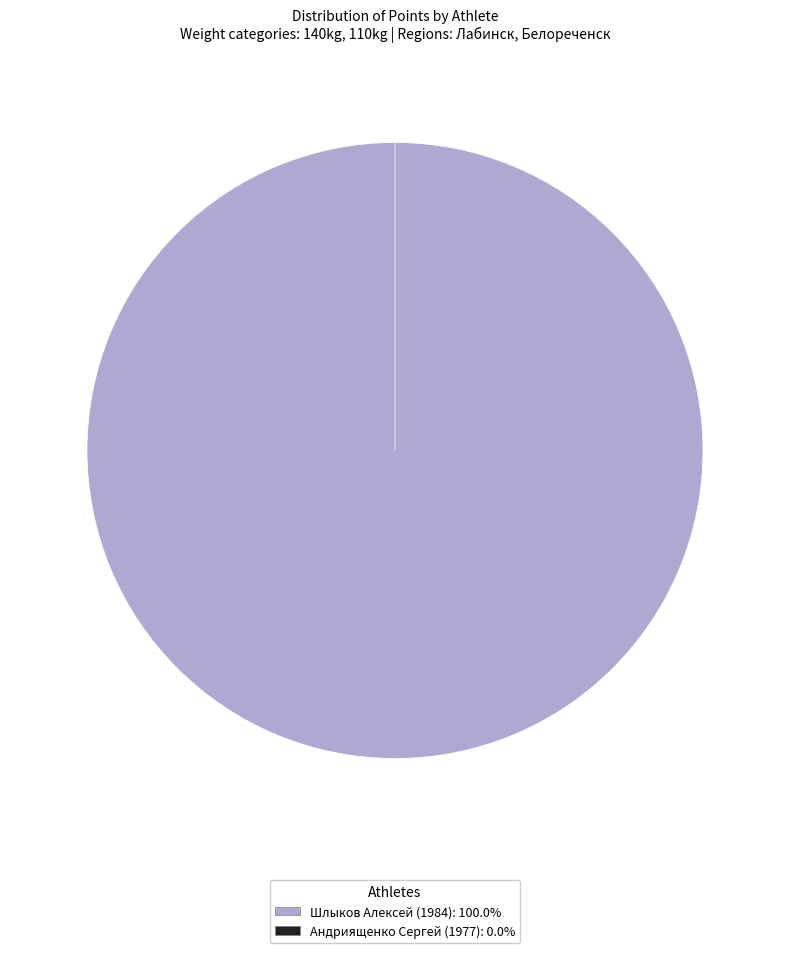

What is the majority slice?

Шлыков Алексей (1984)